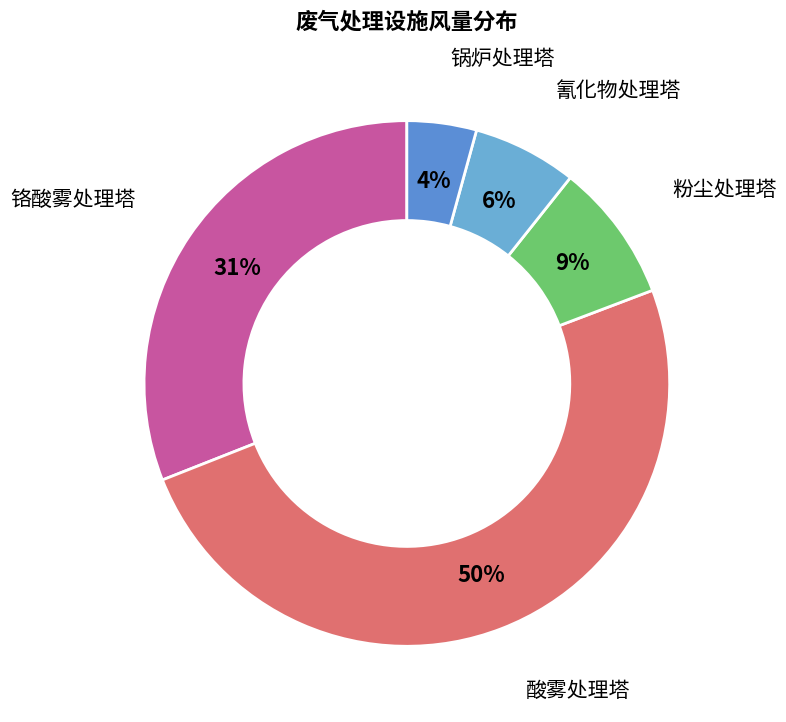

To the nearest percent, what percentage of the pie is 酸雾处理塔?

50%